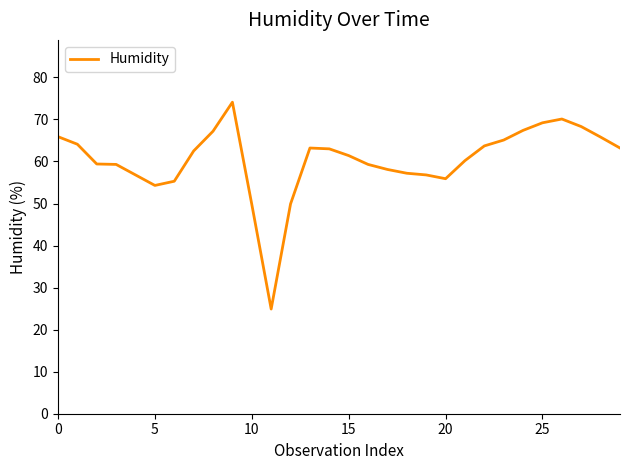

What is the difference between the maximum and minimum values?

49.2